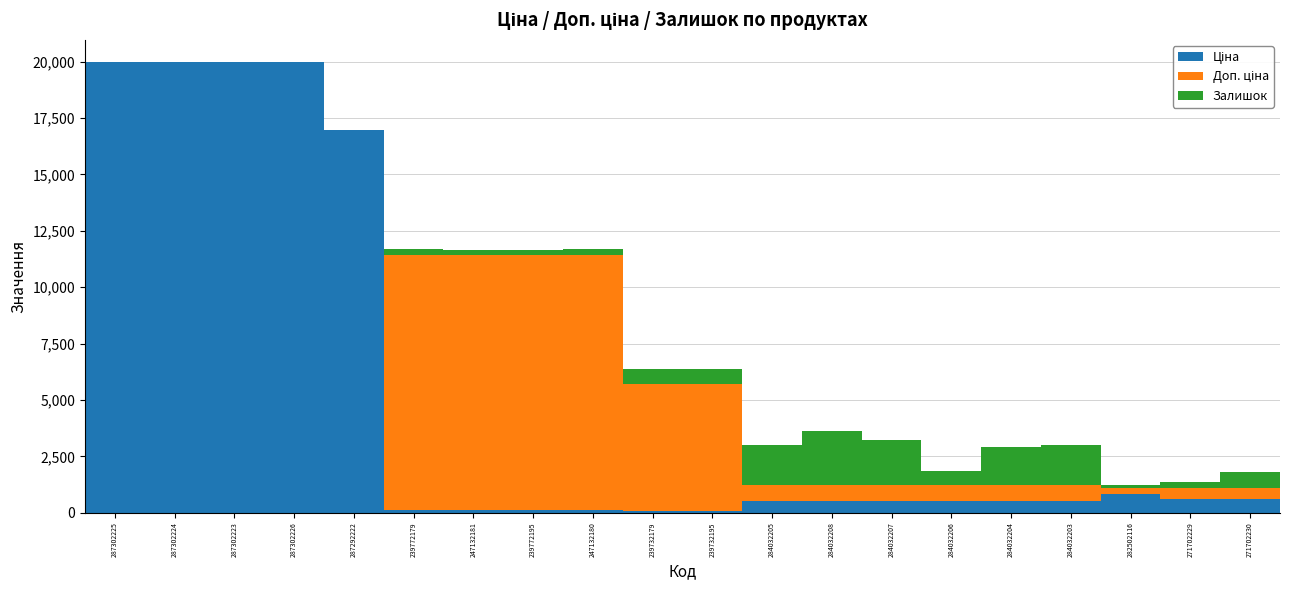

What is the total value across all series at 284032207?

3221.4